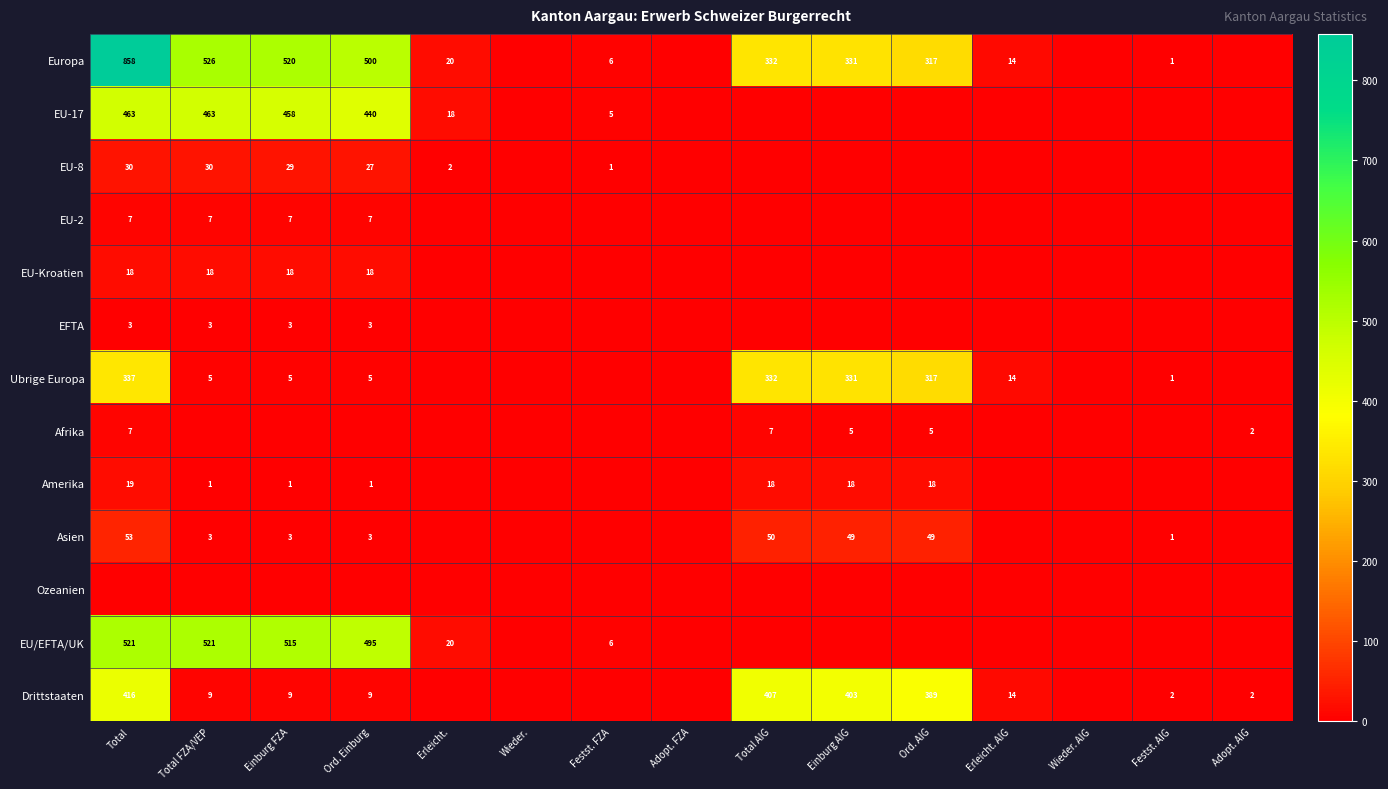

What is the greatest value displayed?

858